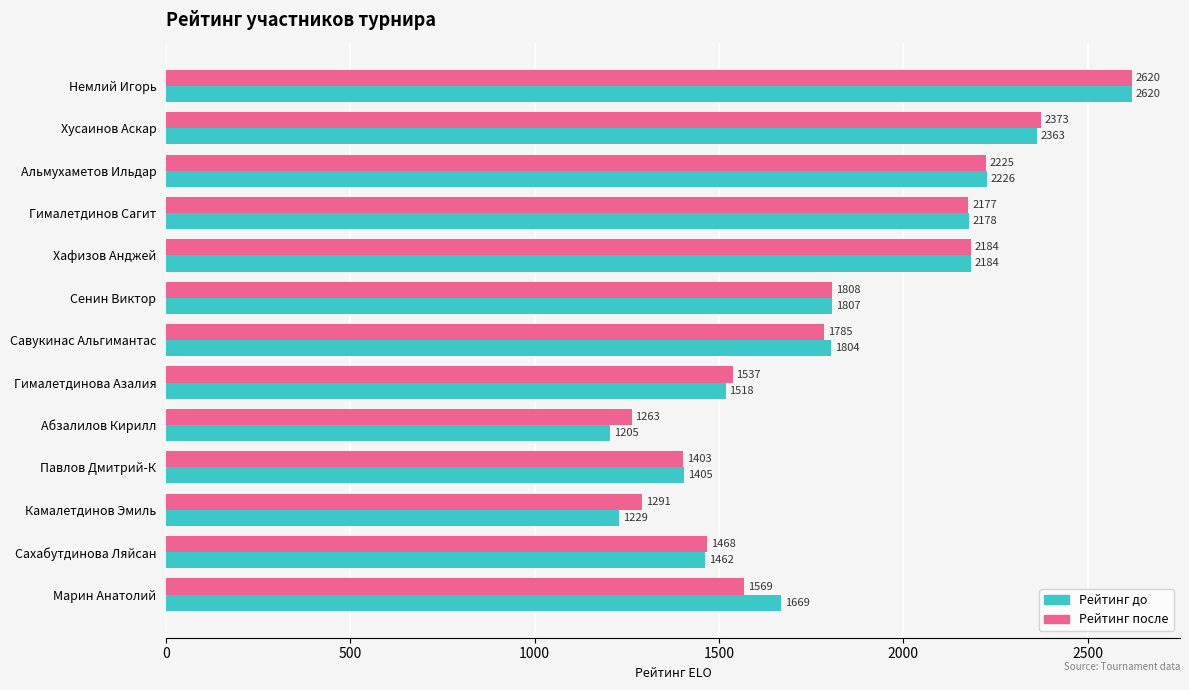

List the series in order of their overall mean, highest first.

Рейтинг после, Рейтинг до